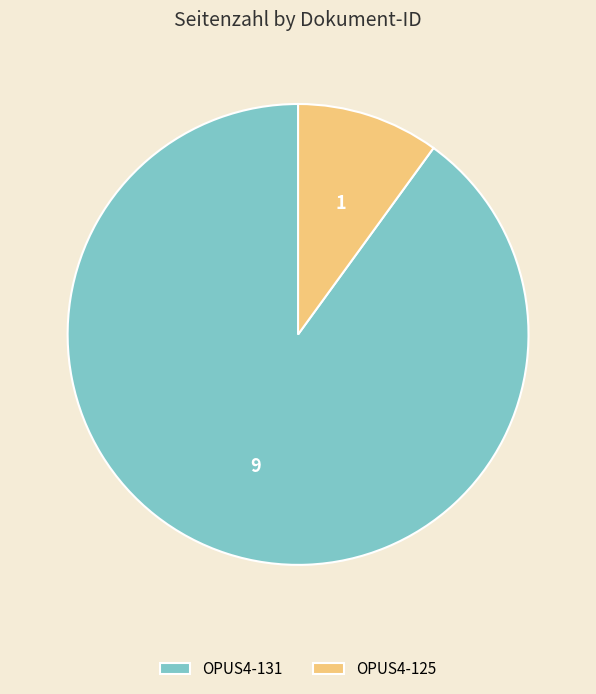

Combined, do OPUS4-131 and OPUS4-125 account for over 50%?

Yes